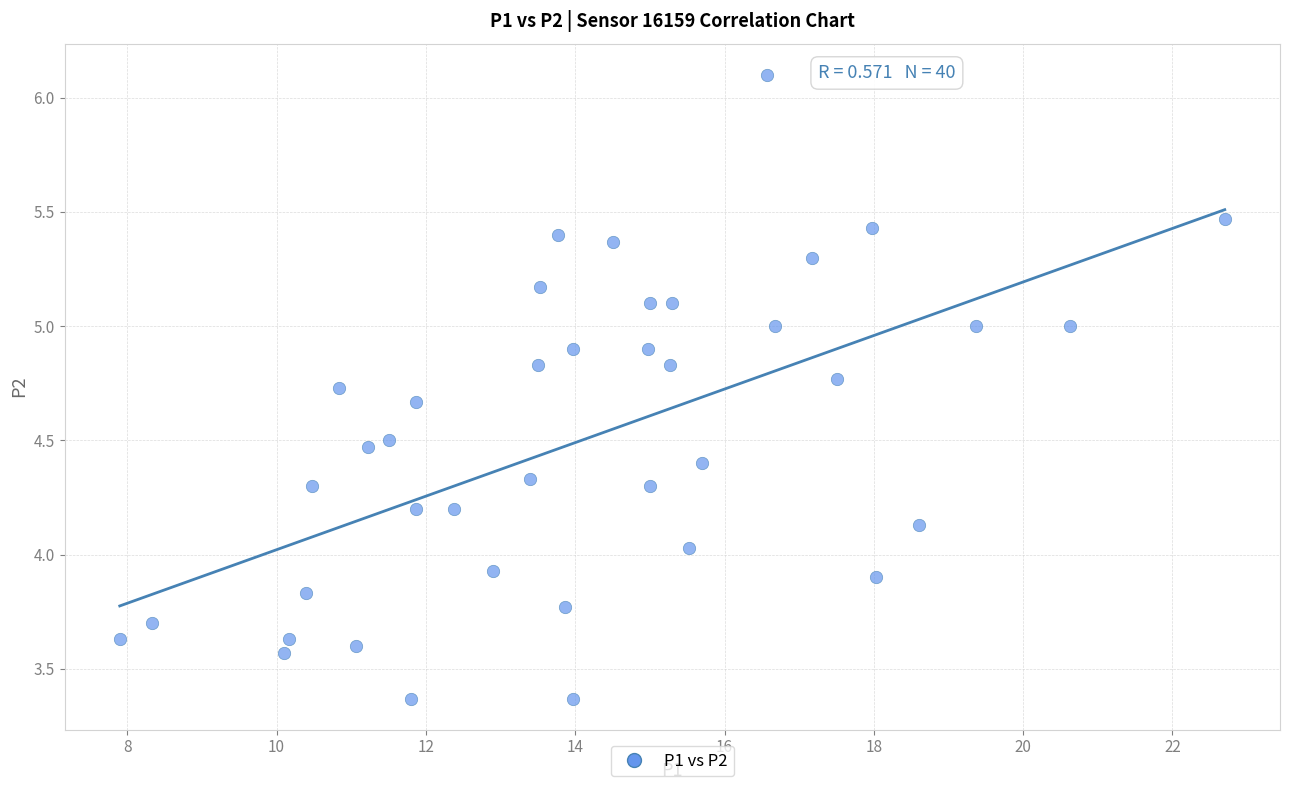

What is the range of Y values (max minus min)?

2.7